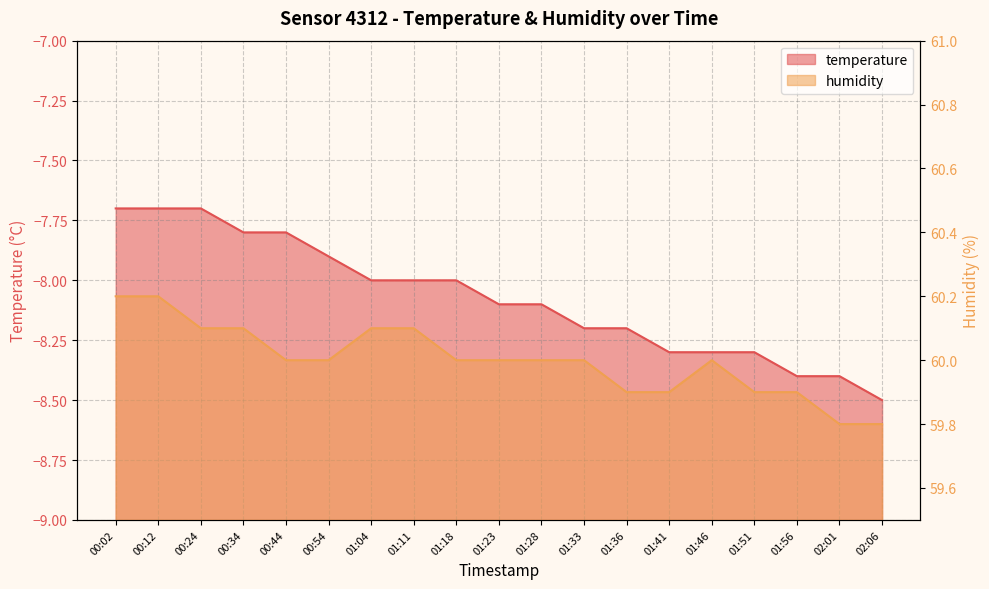

List the labels in order of temperature value, smallest first.

02:06, 01:56, 02:01, 01:41, 01:46, 01:51, 01:33, 01:36, 01:23, 01:28, 01:04, 01:11, 01:18, 00:54, 00:34, 00:44, 00:02, 00:12, 00:24